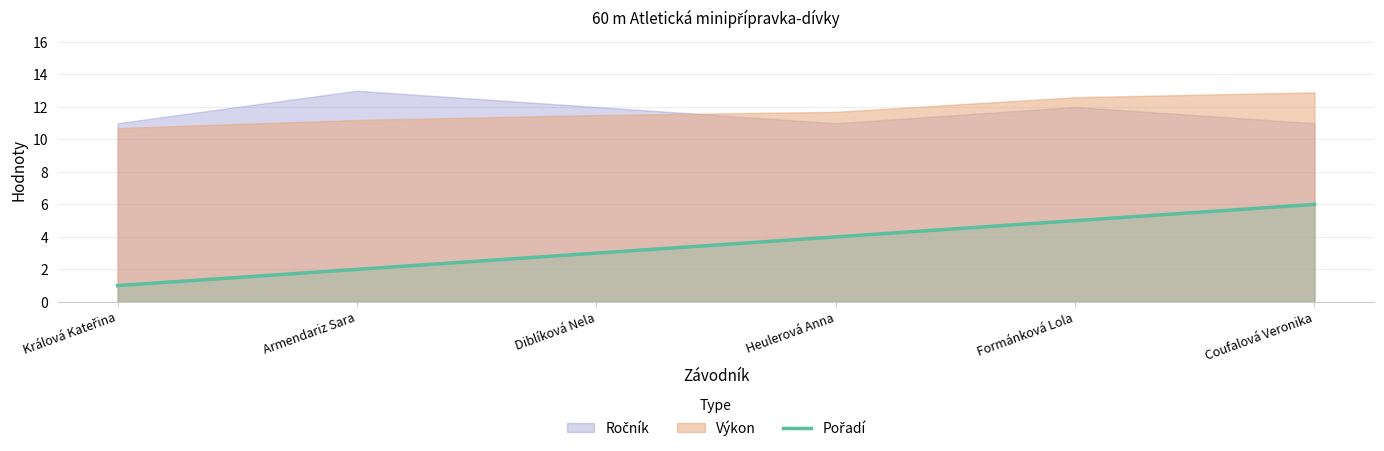

Which category has the highest value across all series?

Coufalová Veronika